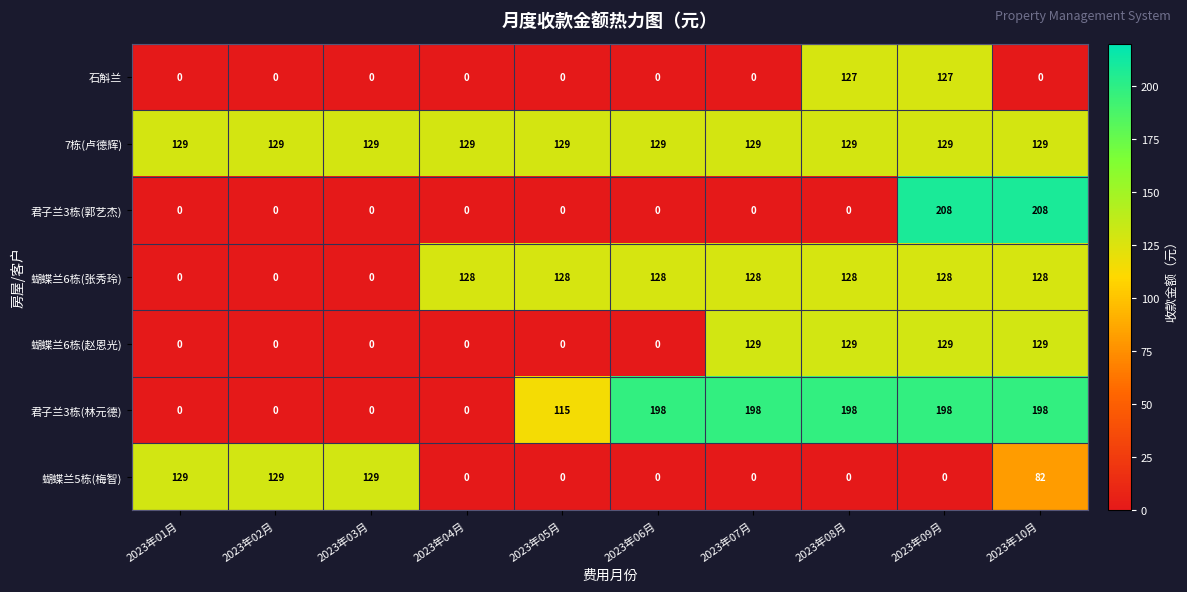

What is the maximum value shown in the chart?

208